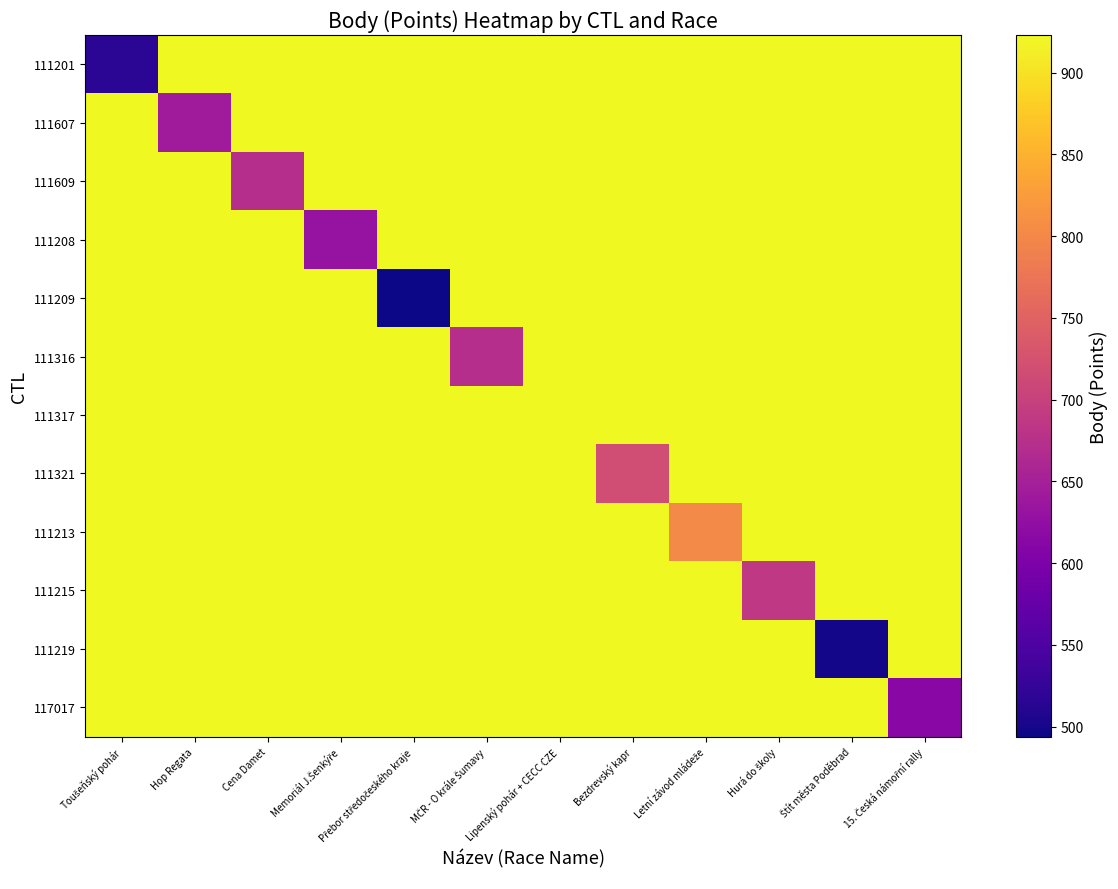

At which category is the sum across all series the highest?

Lipenský pohár + CECC CZE